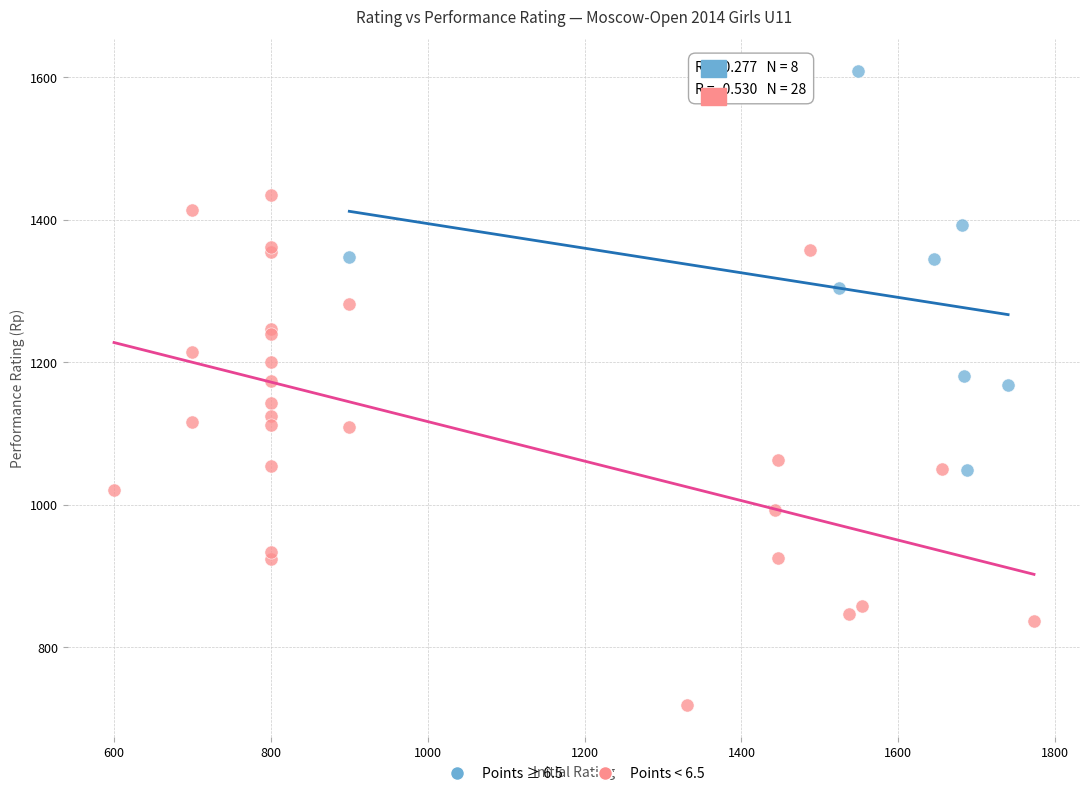

Which series contains the highest Y value?

Points ≥ 6.5